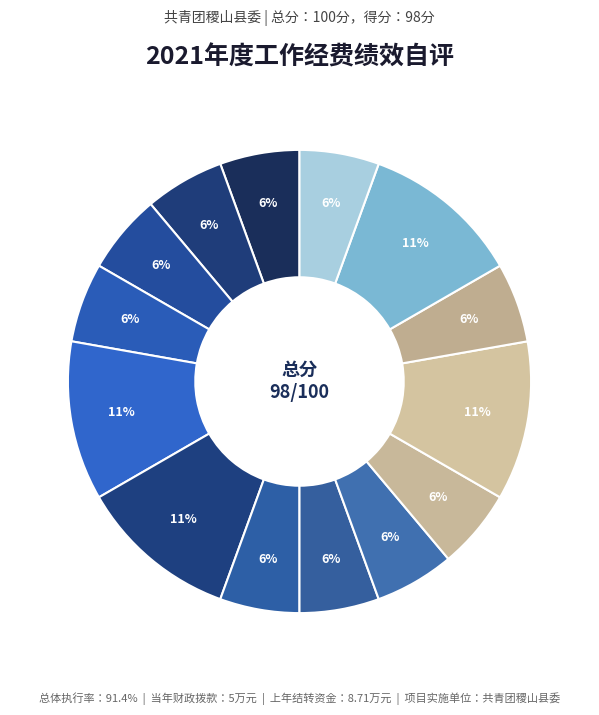

To the nearest percent, what is the average slice percentage?

7%